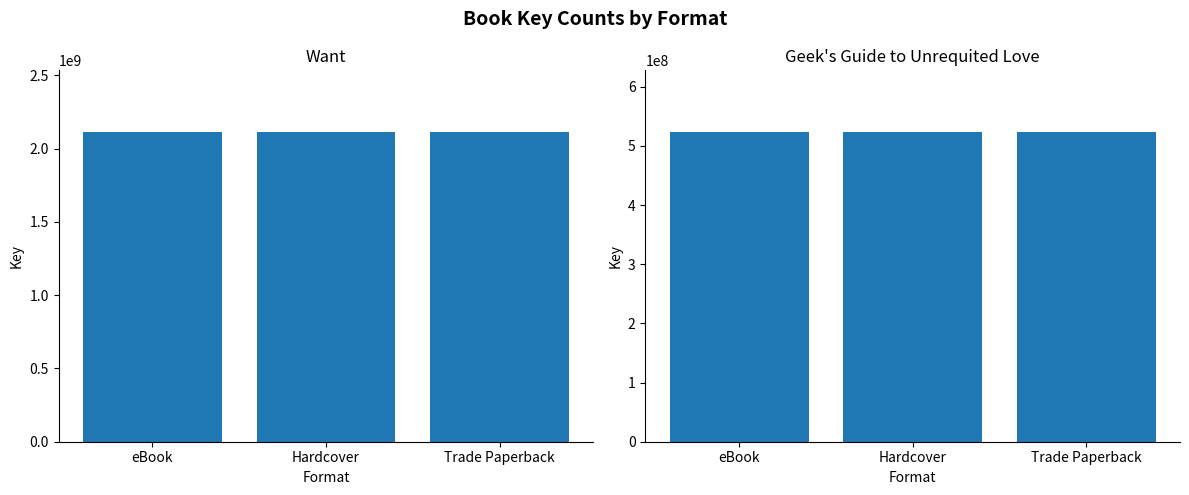

How many groups of bars are there?

3